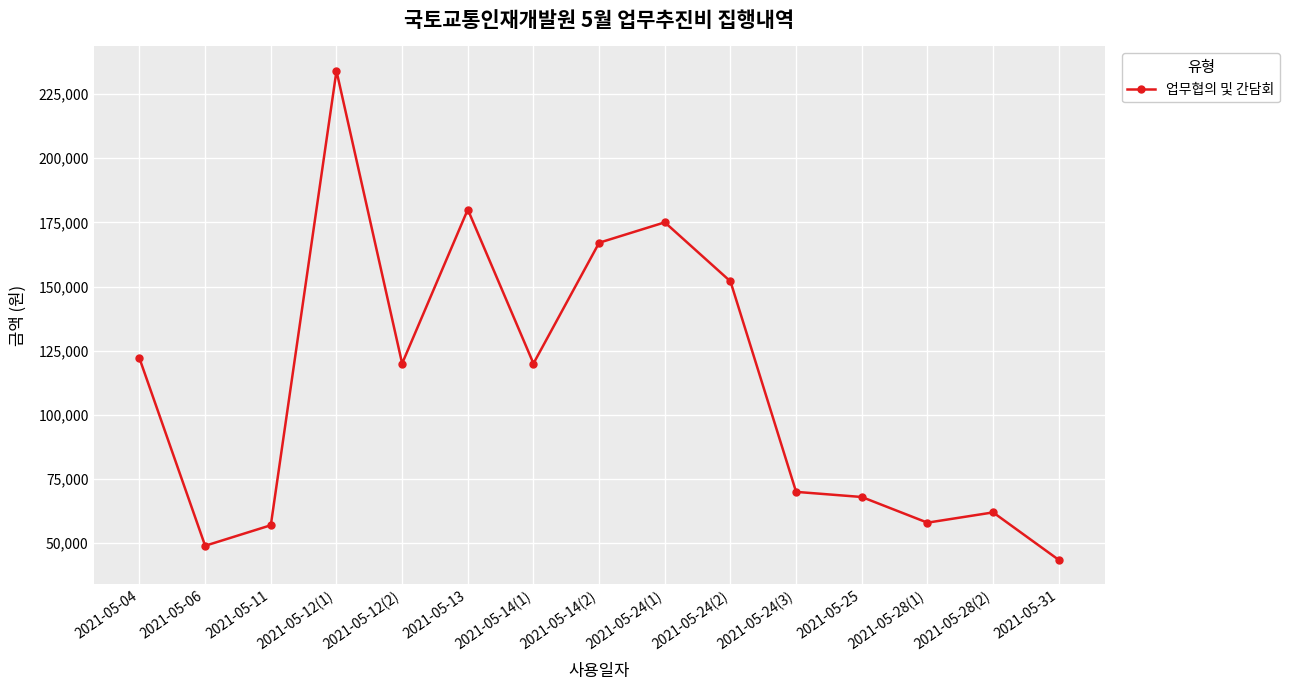

The value at 2021-05-04 is 165818. True or false?

False